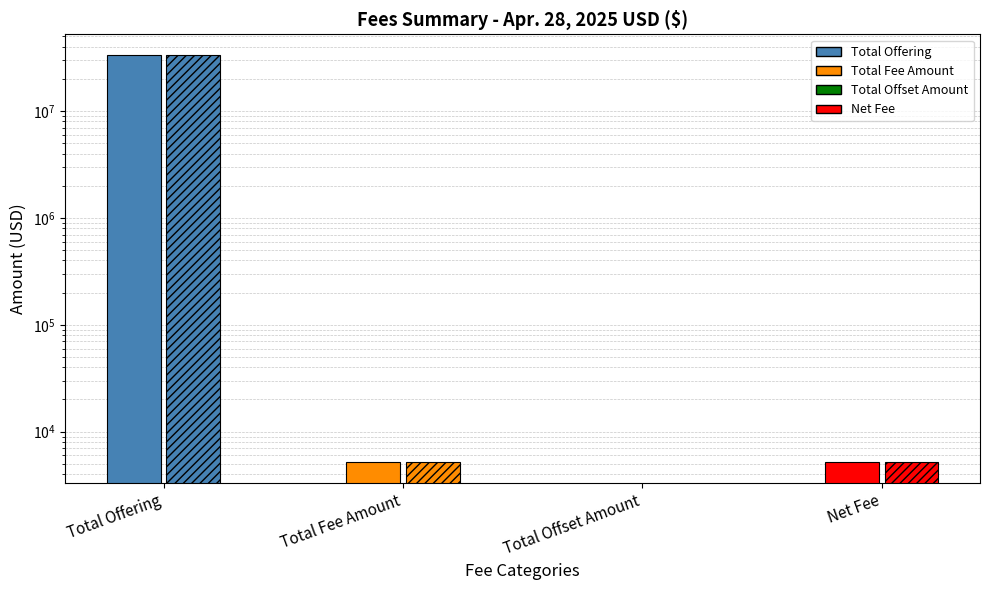

Is it true that the value at Total Fee Amount is 5160.1?

True